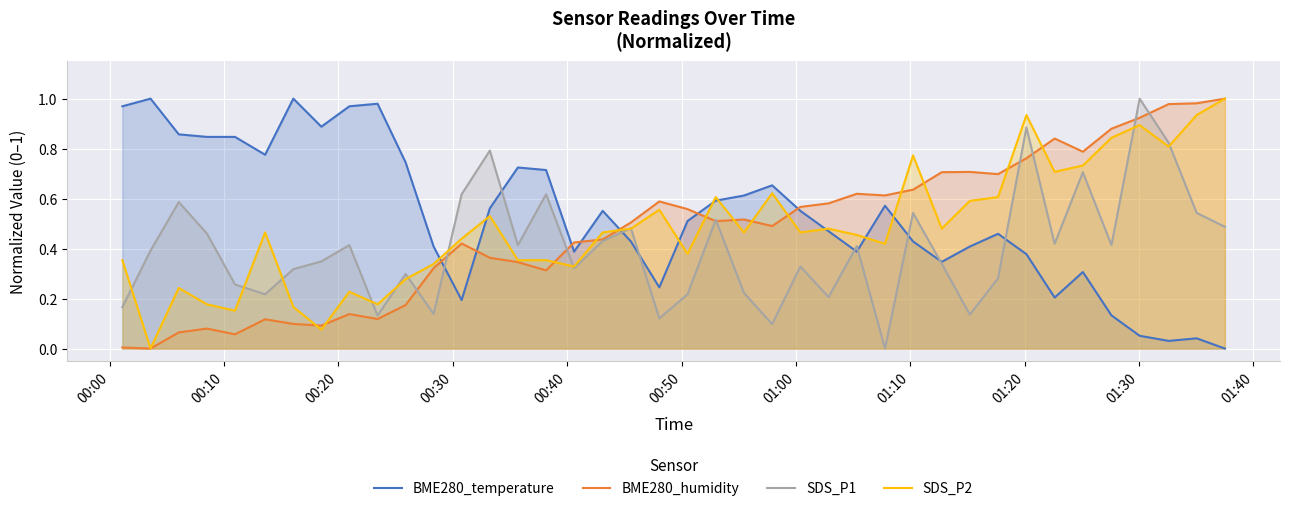

What are all the series names shown in the legend?

BME280_temperature, BME280_humidity, SDS_P1, SDS_P2